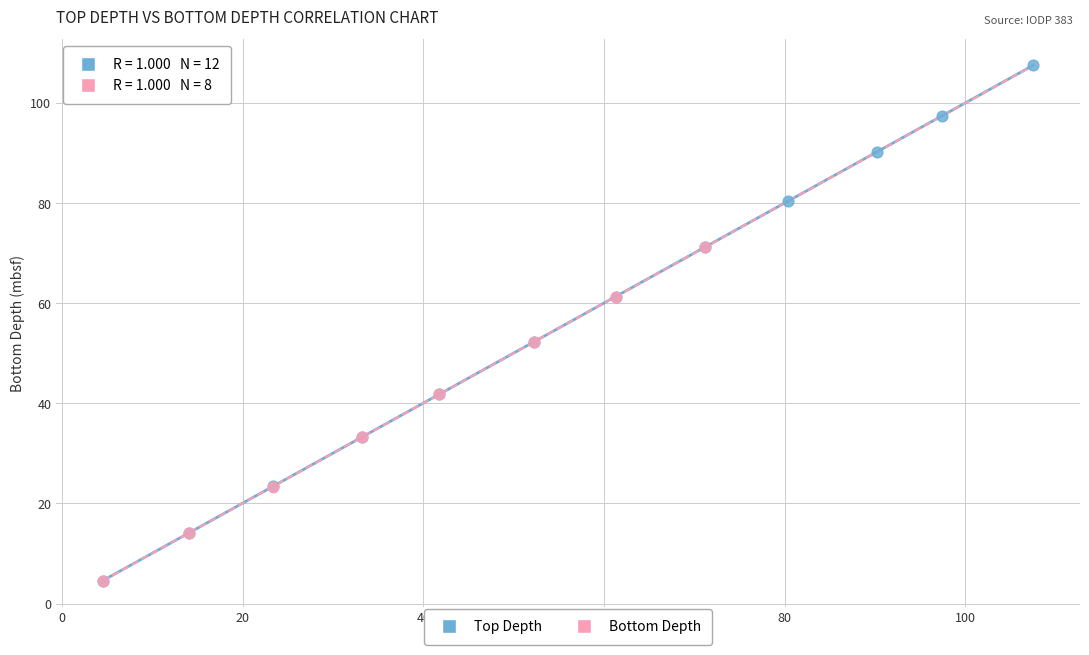

Which series contains the highest Y value?

Top Depth